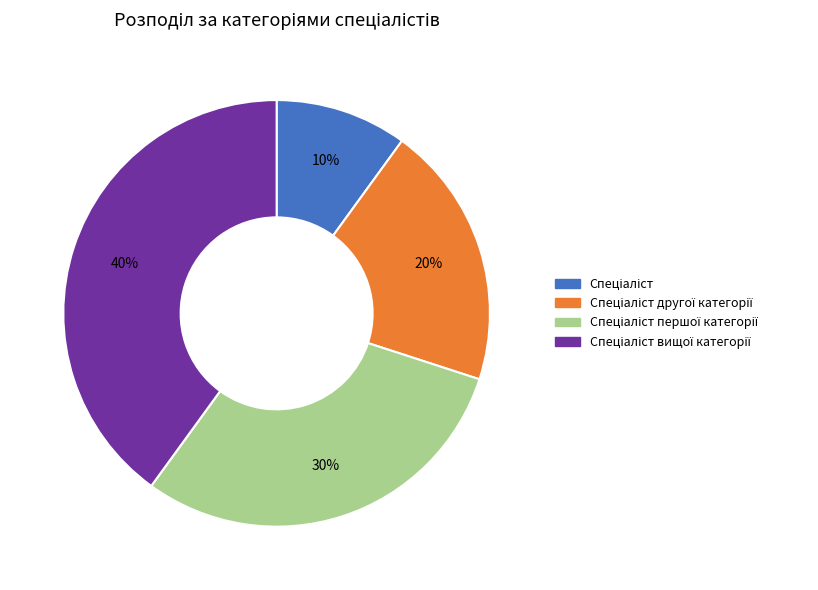

How many segments does this pie chart have?

4